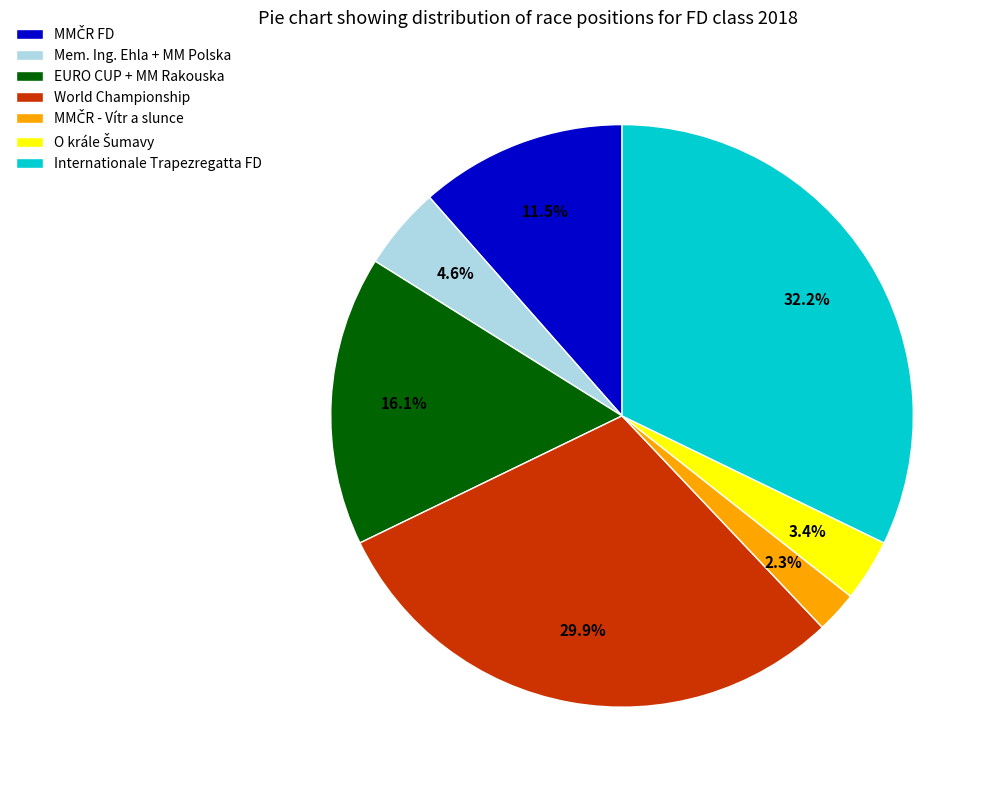

Does any single category account for the majority?

No